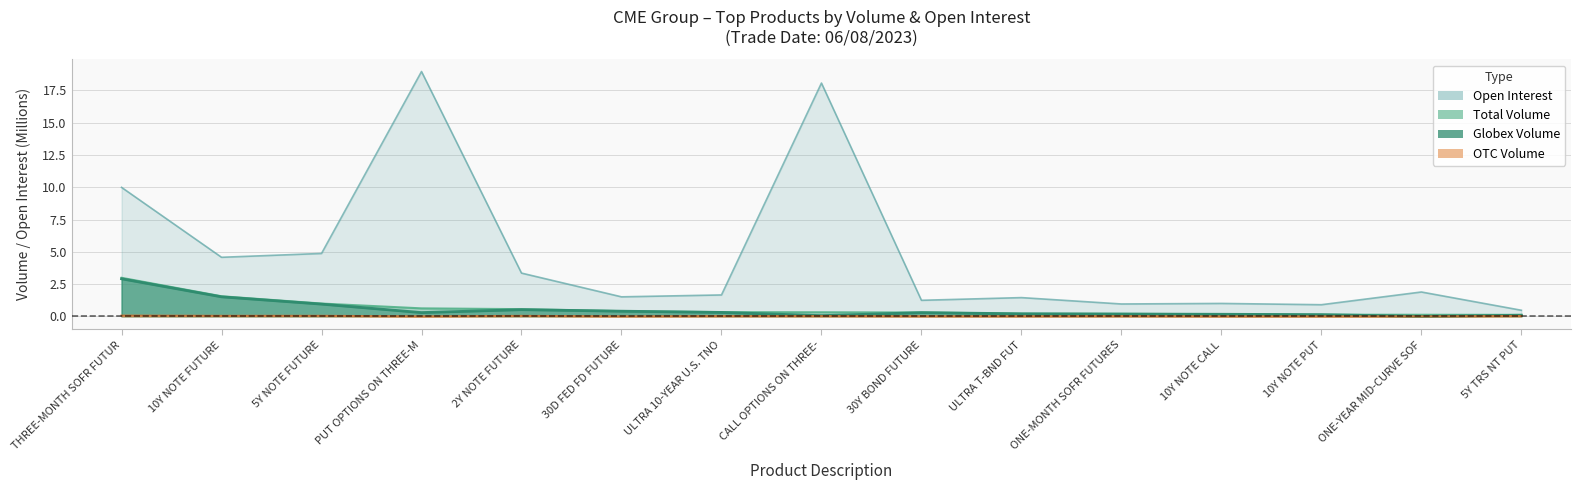

Which category has the highest value in the Open Interest series?

PUT OPTIONS ON THREE-M